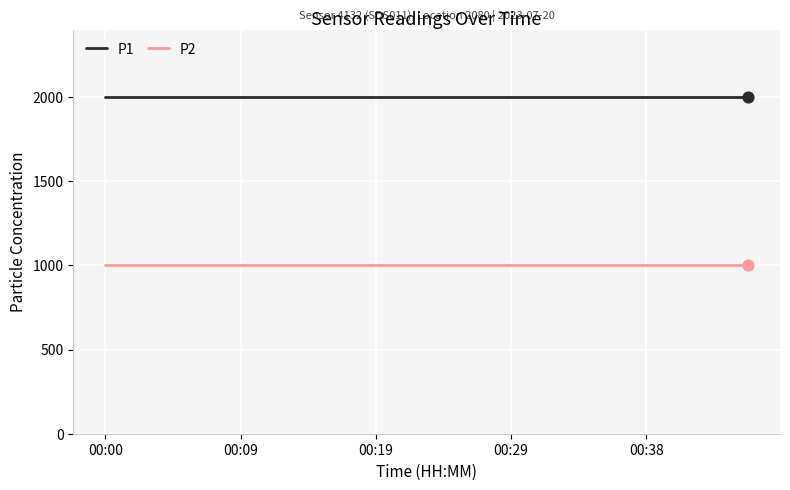

What are all the series names shown in the legend?

P1, P2